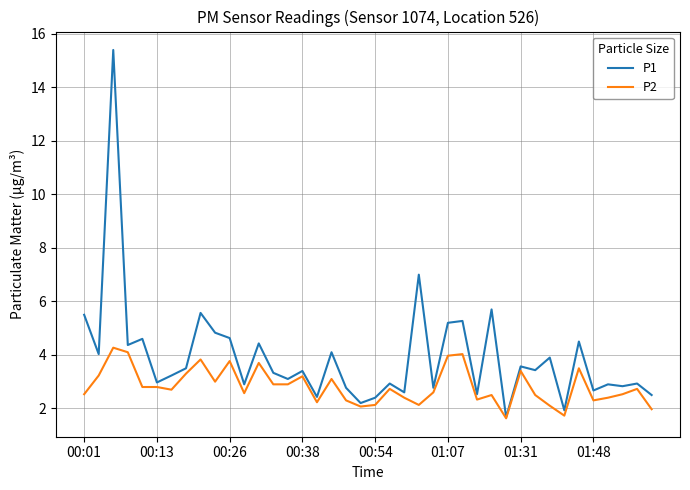

Which series has the largest range (max minus min)?

P1